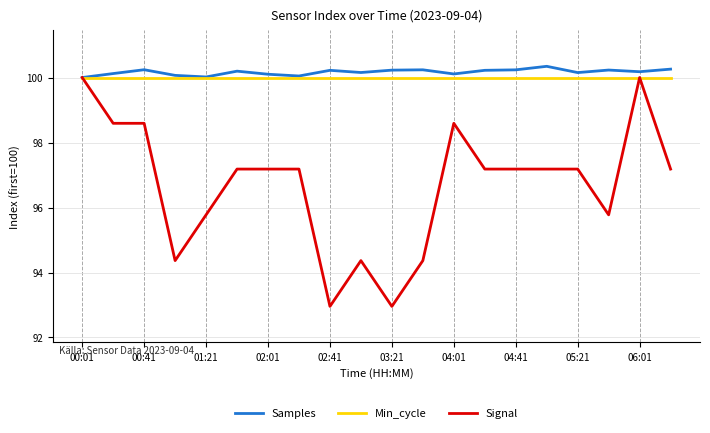

What is the greatest value displayed?

100.3